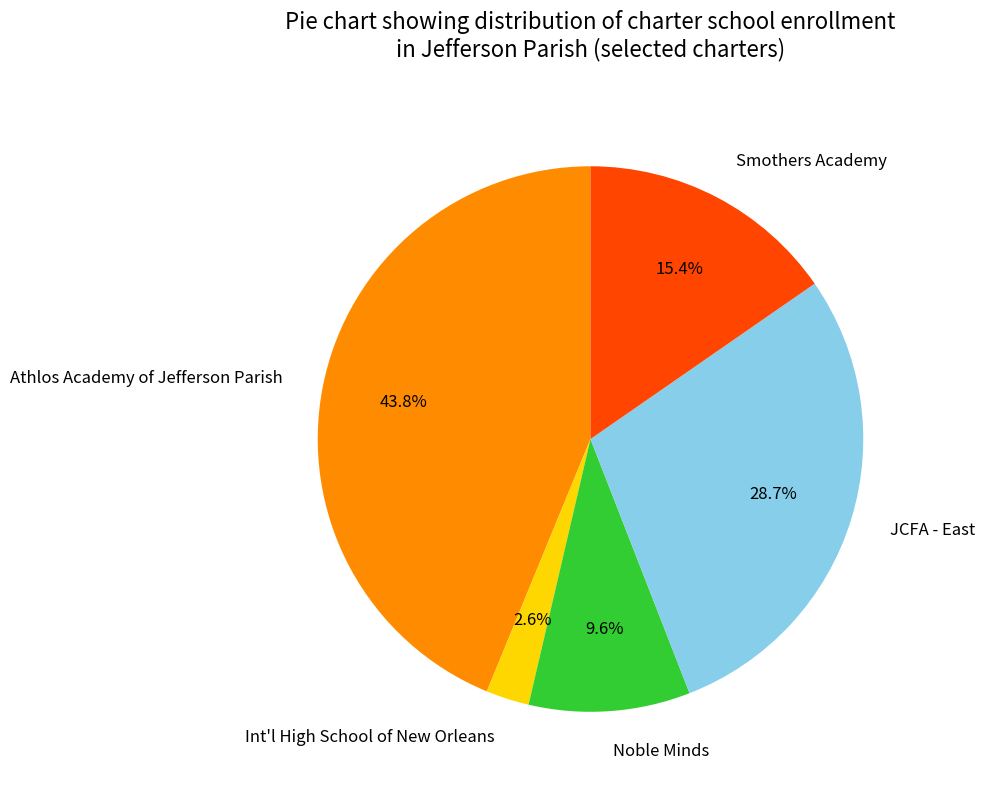

What percentage is the Smothers Academy slice, to the nearest percent?

15%